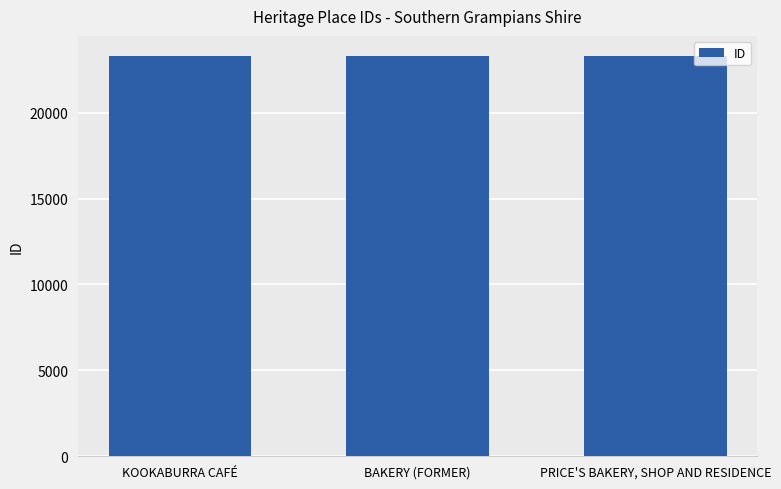

True or false: the data shows 23301 at PRICE'S BAKERY, SHOP AND RESIDENCE.

True